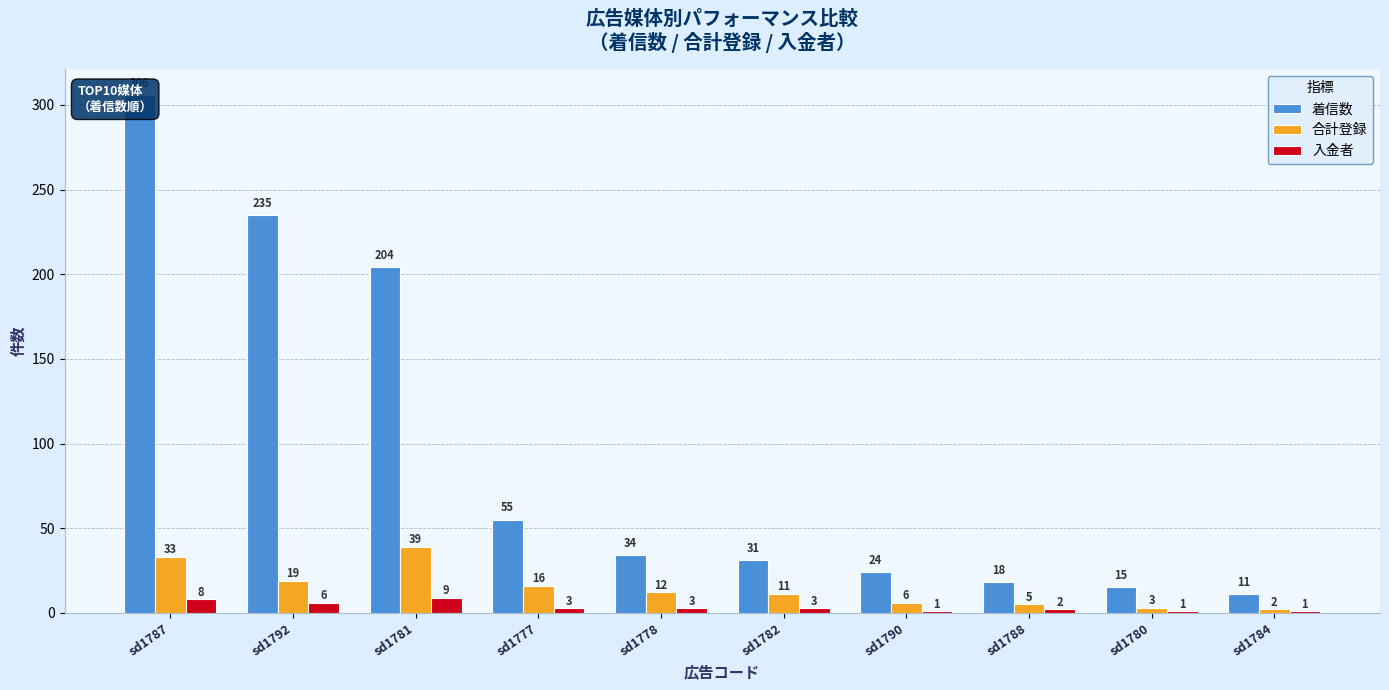

List the series in order of their peak value, lowest first.

入金者, 合計登録, 着信数